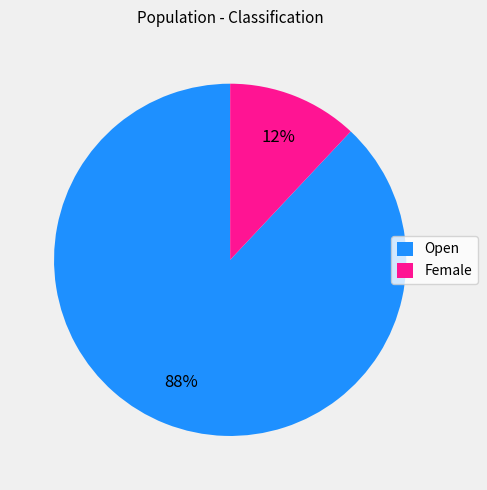

What percentage is the Female slice, to the nearest percent?

12%